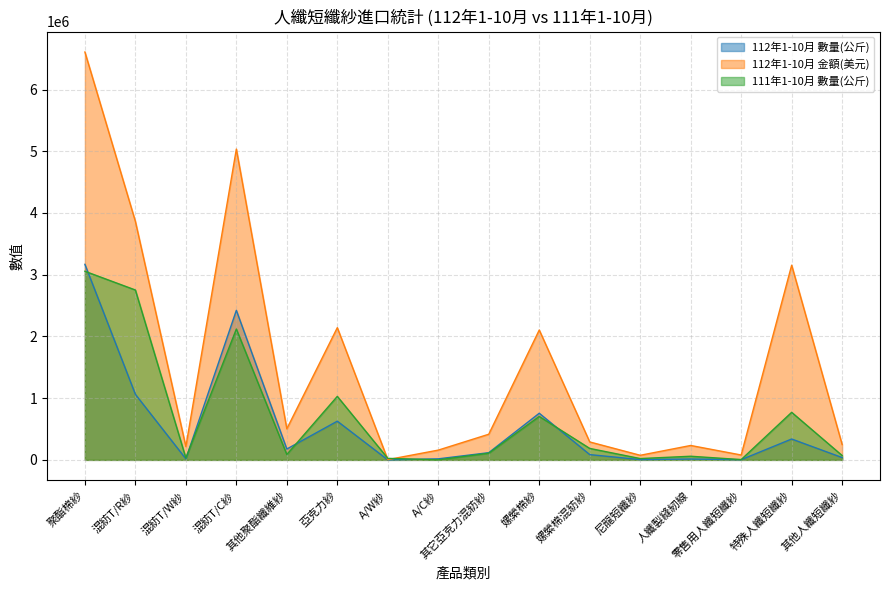

What is the difference between the 112年1-10月 金額(美元) values at 聚酯棉紗 and 混紡T/C紗?

1572700